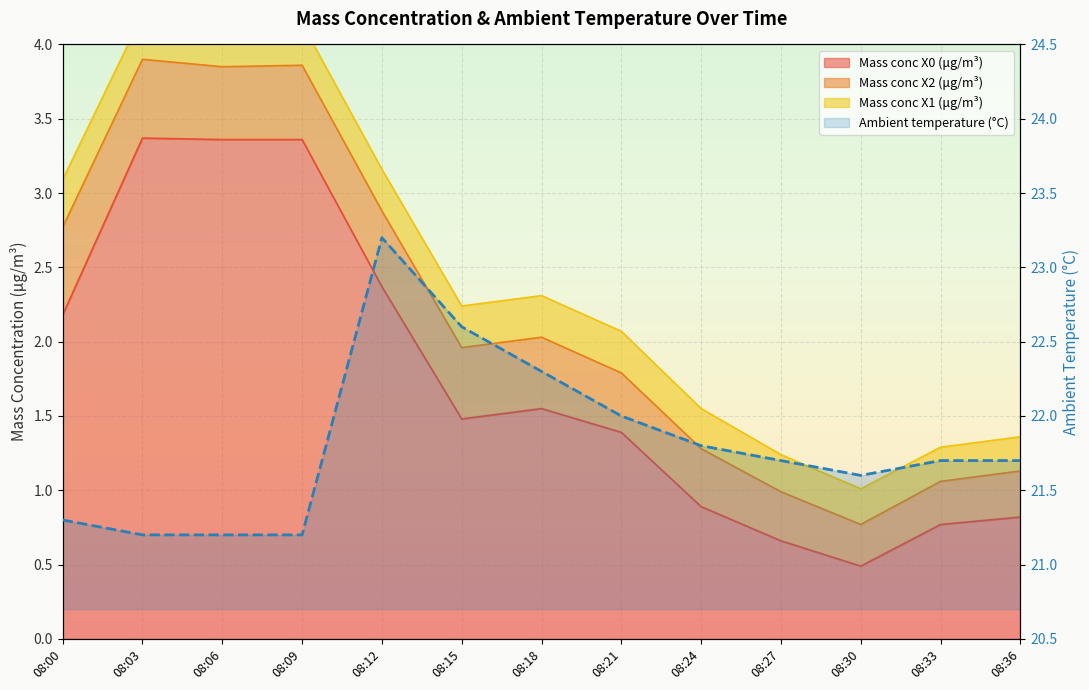

Reading left to right, extract all data points from this chart.

08:00=21.3	08:03=21.2	08:06=21.2	08:09=21.2	08:12=23.2	08:15=22.6	08:18=22.3	08:21=22.0	08:24=21.8	08:27=21.7	08:30=21.6	08:33=21.7	08:36=21.7